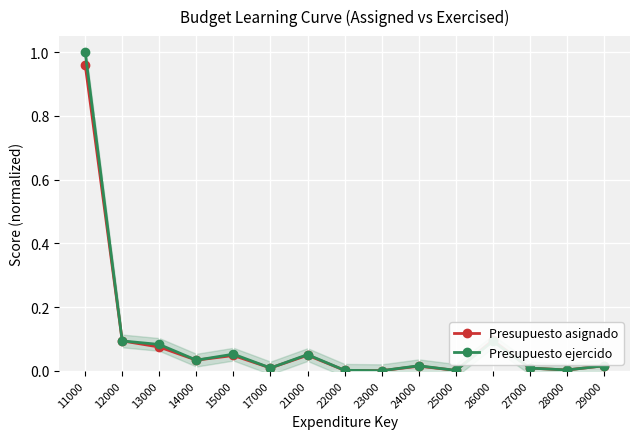

What is the sum of the Presupuesto asignado values at 21000 and 11000?

1.0